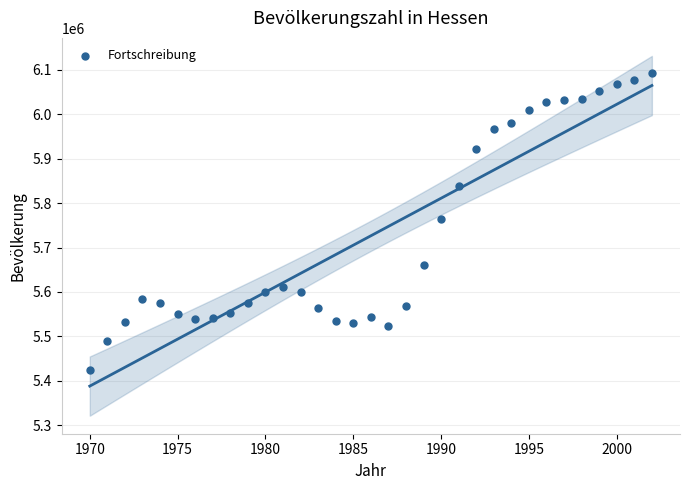

What is the range of Y values (max minus min)?

667089